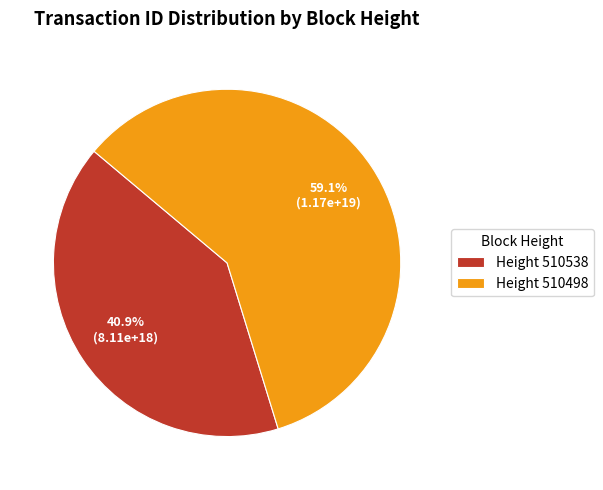

Which slice is the smallest?

Height 510538